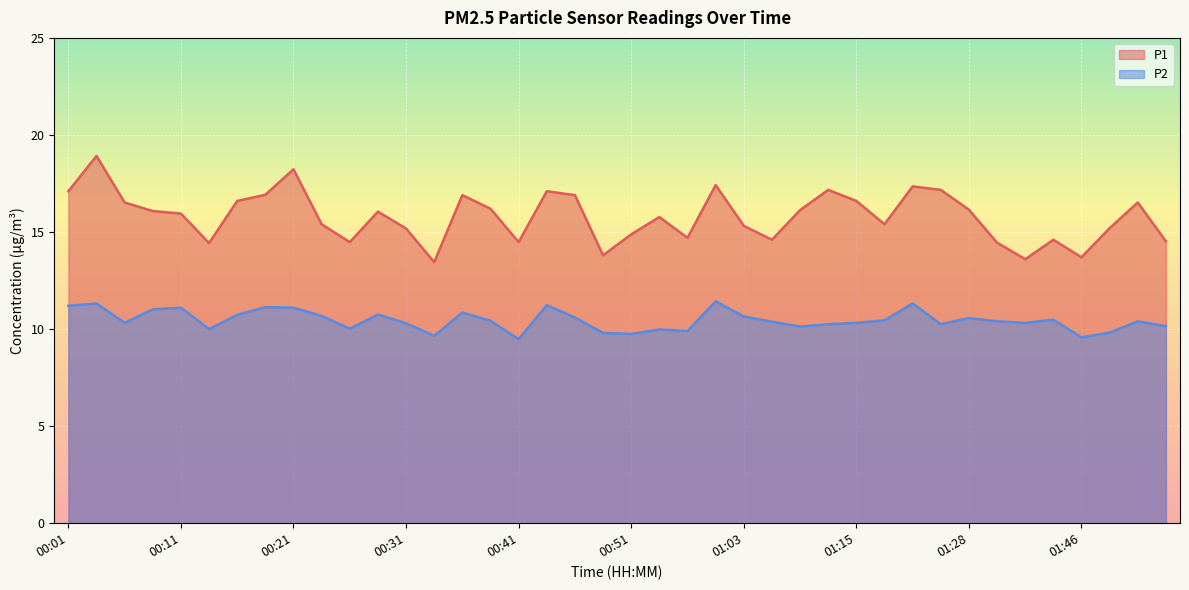

Between 00:06 and 01:08, which is larger?

00:06